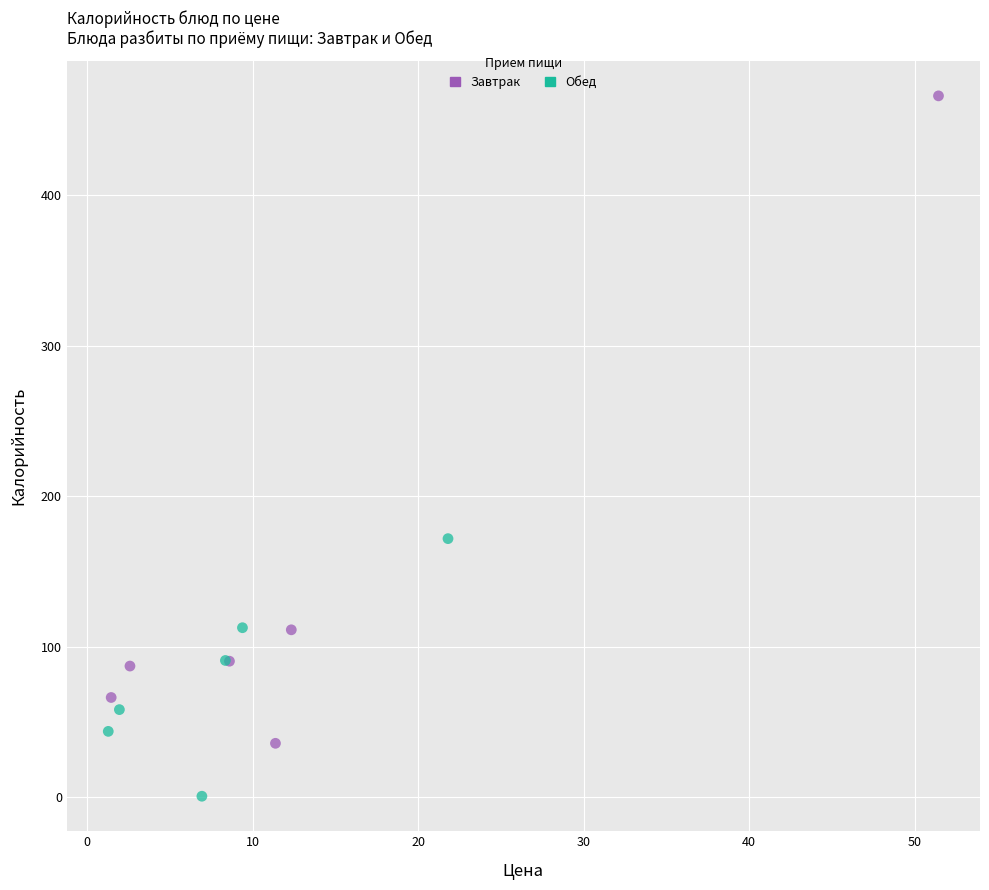

Which series contains the lowest Y value?

Обед